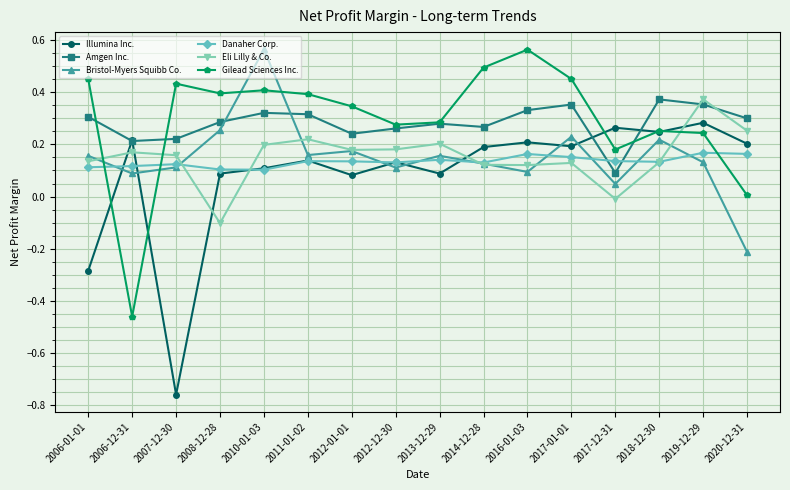

How many categories are shown in the chart?

16